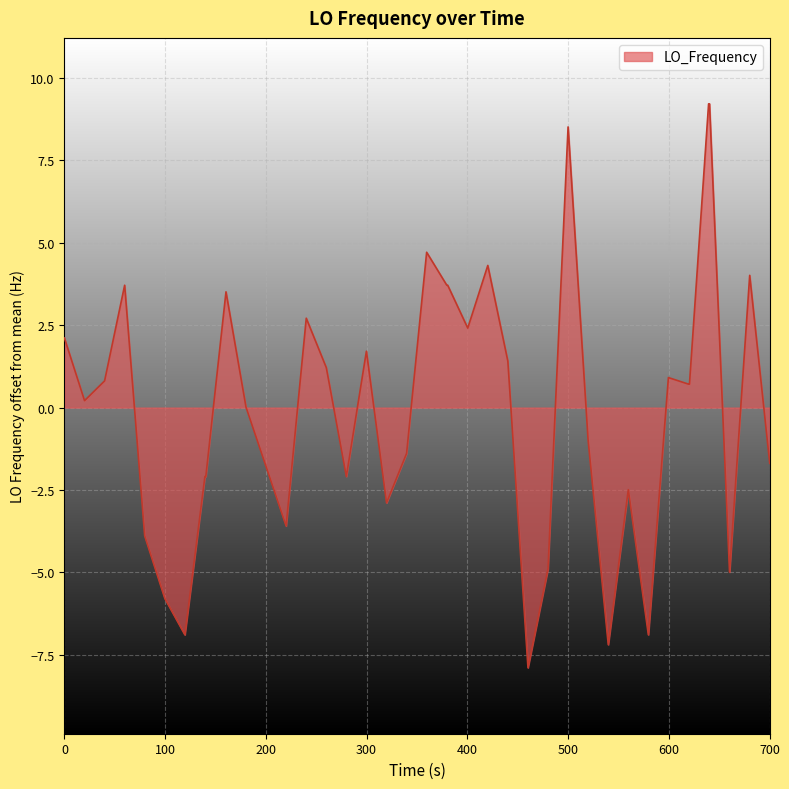

What is the minimum value shown in the chart?

-7.9